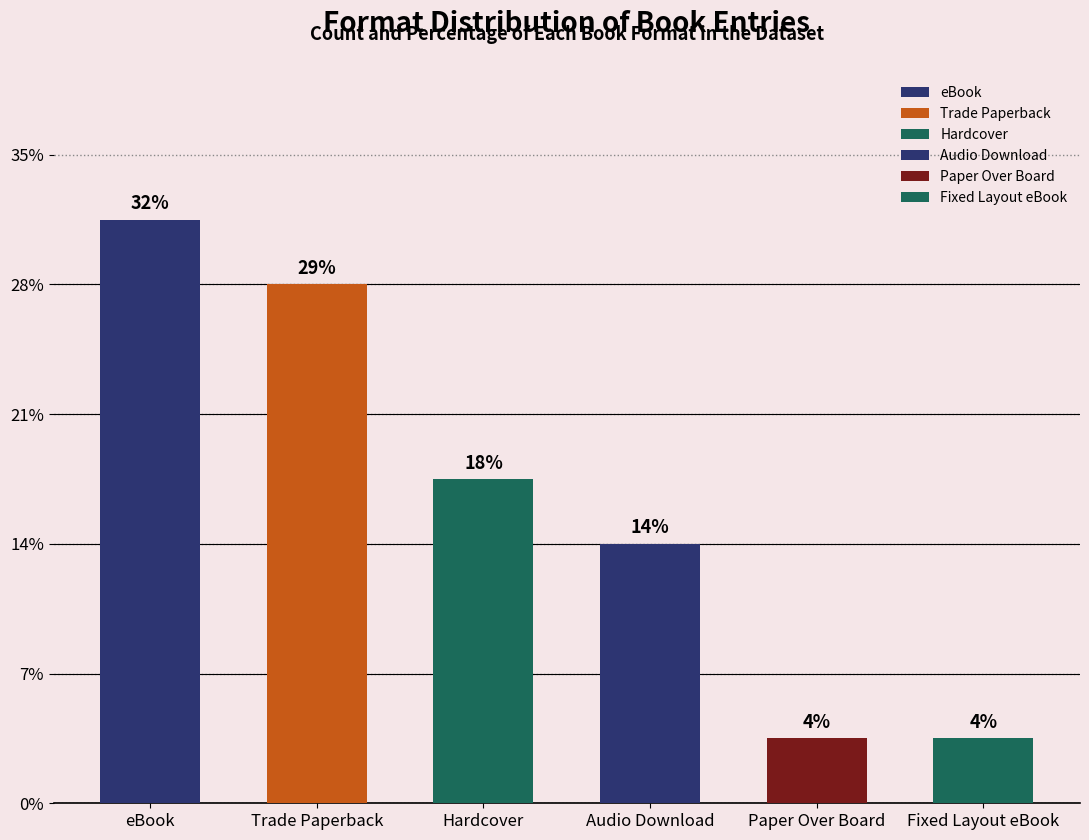

The chart shows a value of 2 at Audio Download. True or false?

False